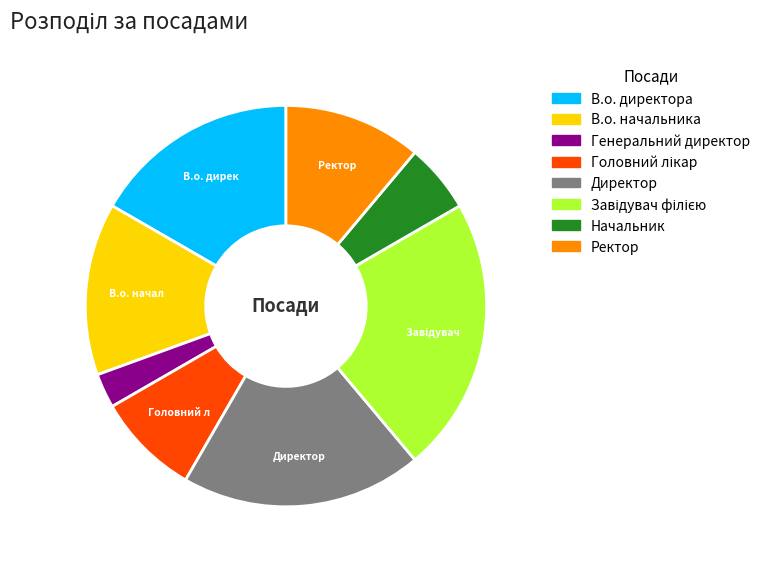

Does any single category account for the majority?

No